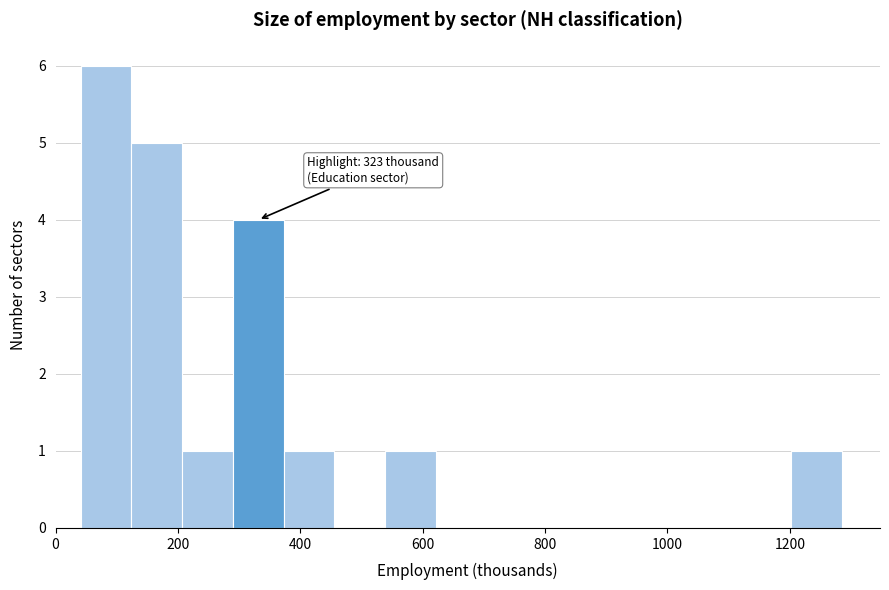

Over which range of the x-axis is the bar tallest?

40 to 120